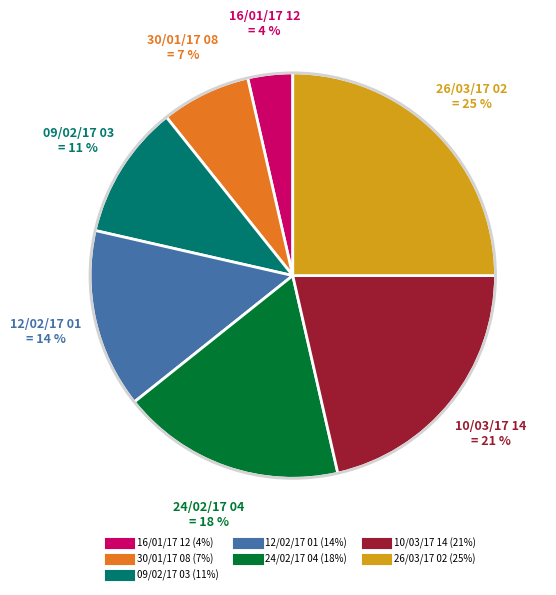

Which slice is the largest?

26/03/17 02